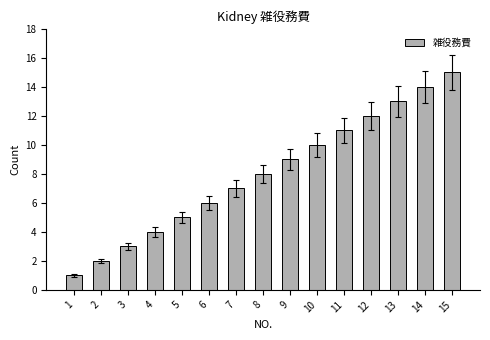

How many data points are less than 8?

7